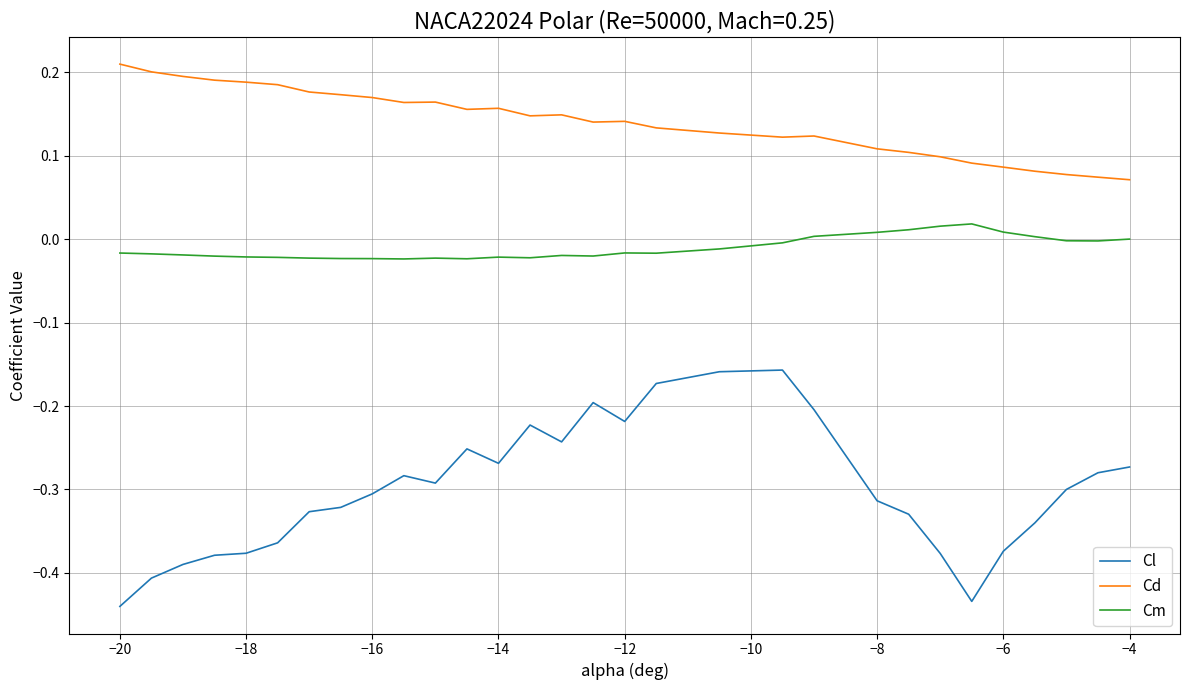

In Cm, how many points are higher than both neighbors (excluding endpoints)?

5